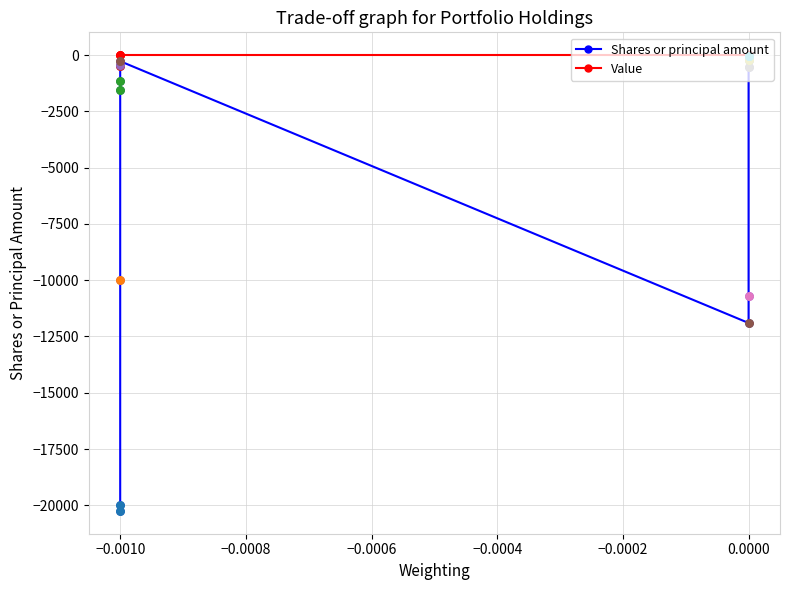

What are all the series names shown in the legend?

Shares or principal amount, Value